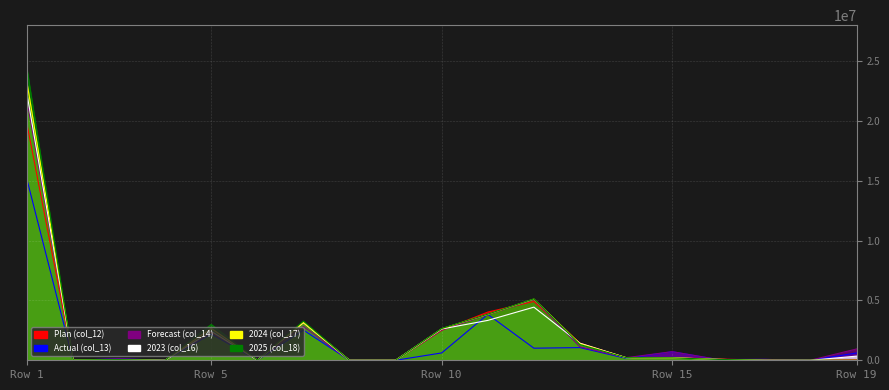

How many interior local valleys does the 2025 (col_18) series have?

4